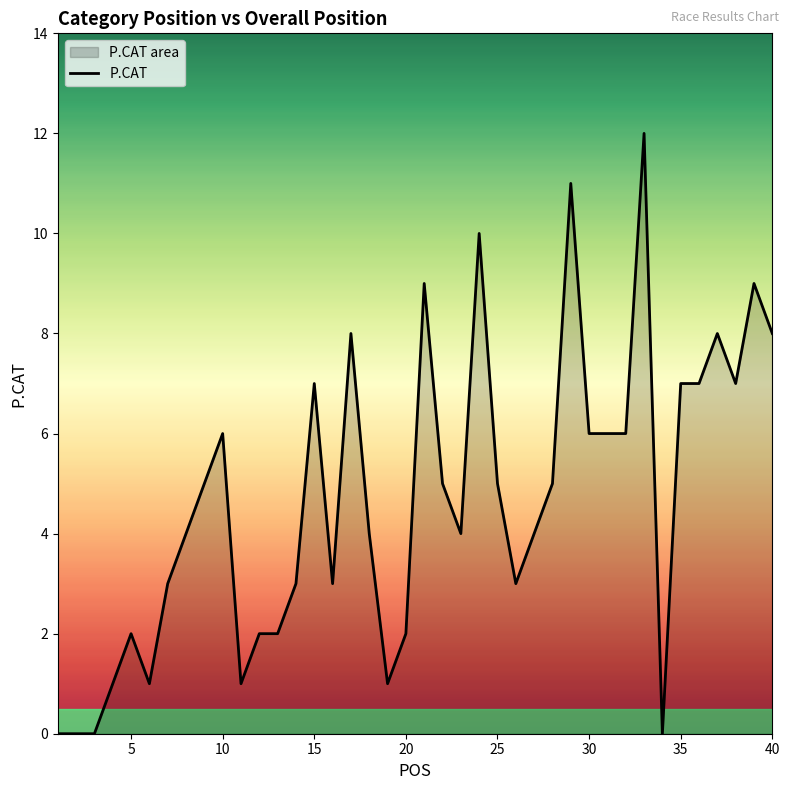

What is the approximate value at 35?

7